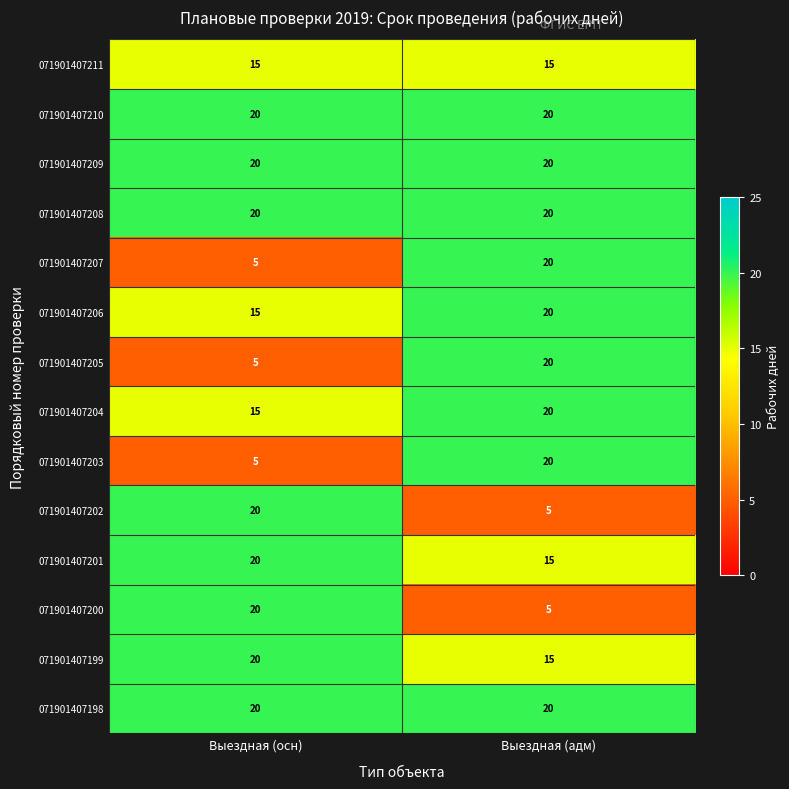

At which label is 071901407199 closest to 17?

Выездная (адм)